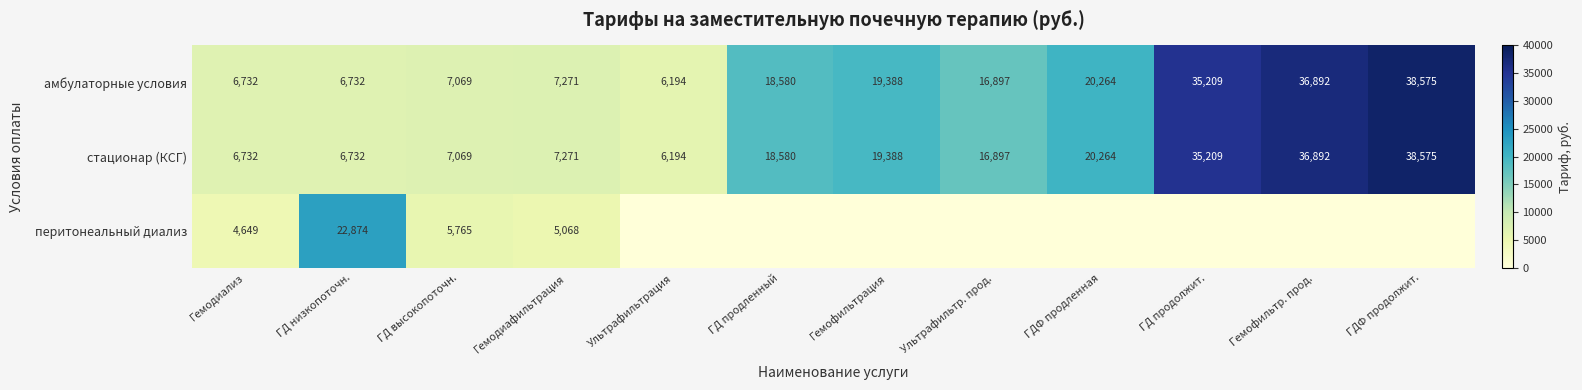

Between Ультрафильтрация and Гемодиафильтрация, which is larger?

Гемодиафильтрация